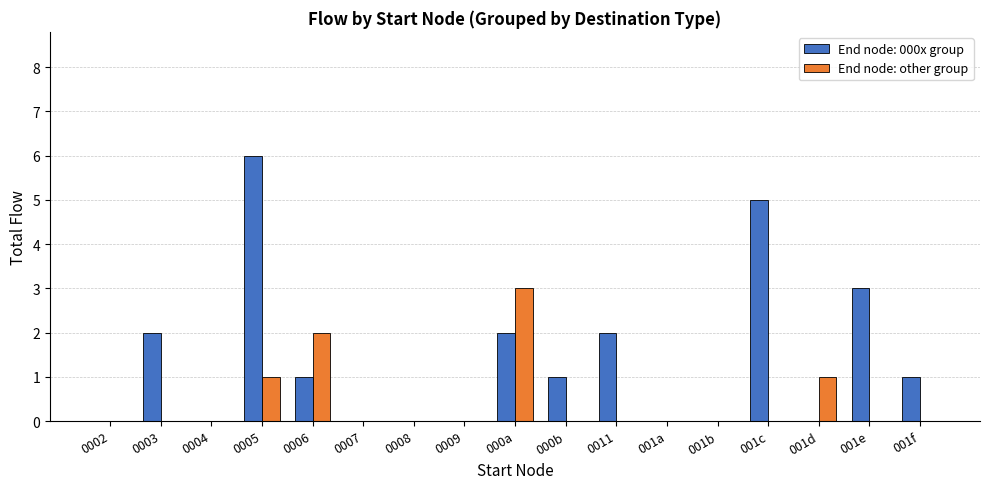

What is the maximum value shown in the chart?

6